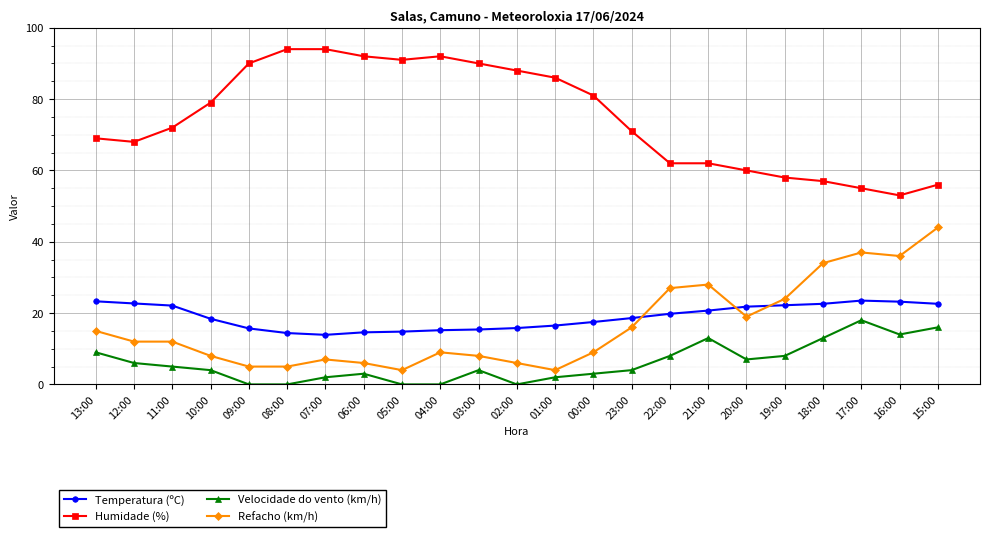

The Humidade (%) series shows 42.3 at 01:00. True or false?

False